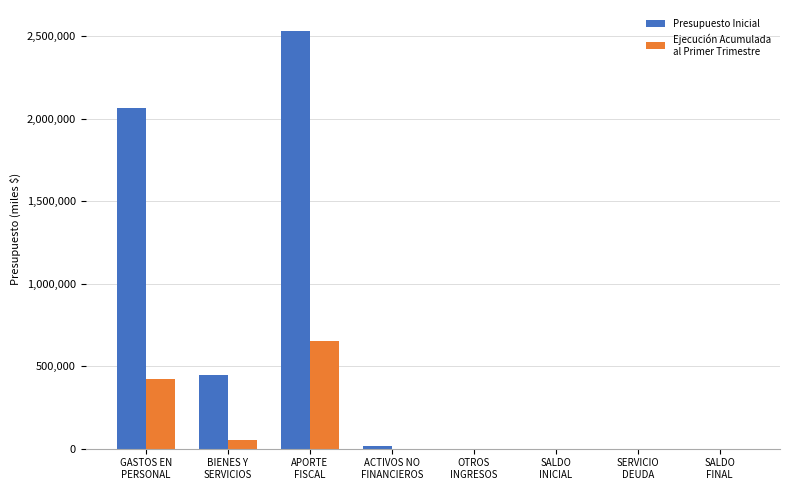

What is the greatest value displayed?

2532247